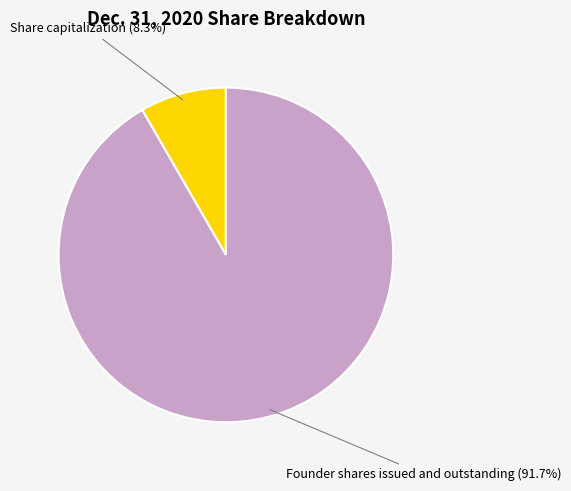

Rank the categories by value from highest to lowest.

Founder shares issued and outstanding, Share capitalization